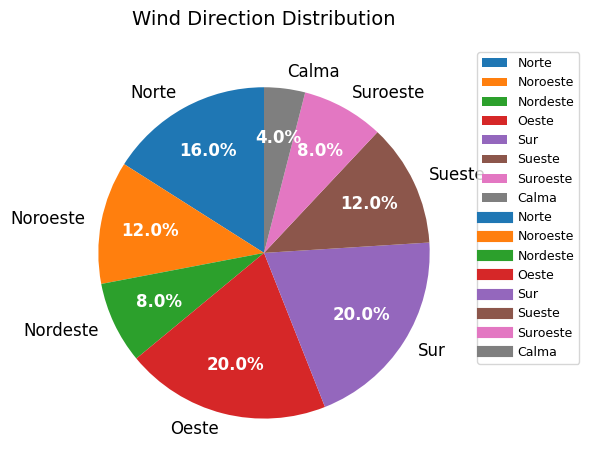

To the nearest percent, what is the difference between the Calma and Norte slice percentages?

12%